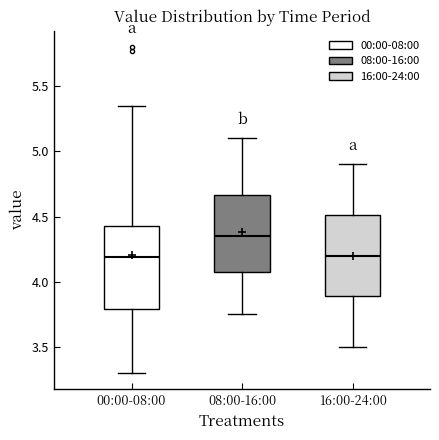

Where does the median line of the box for 00:00-08:00 sit on the y-axis? The values are not printed on the chart, so give them approximately, as read against the axis.

4.20